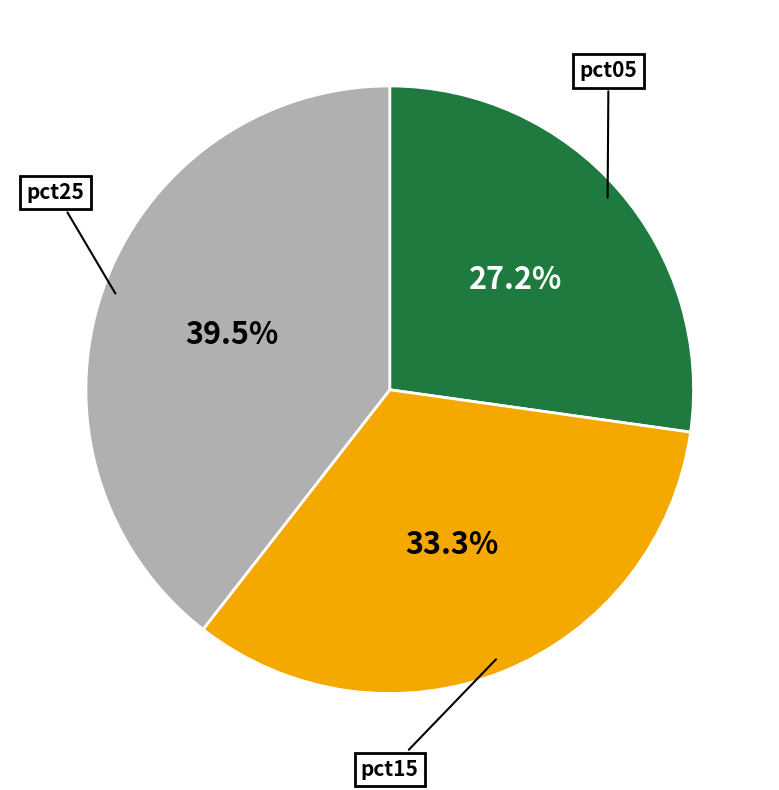

How many segments does this pie chart have?

3